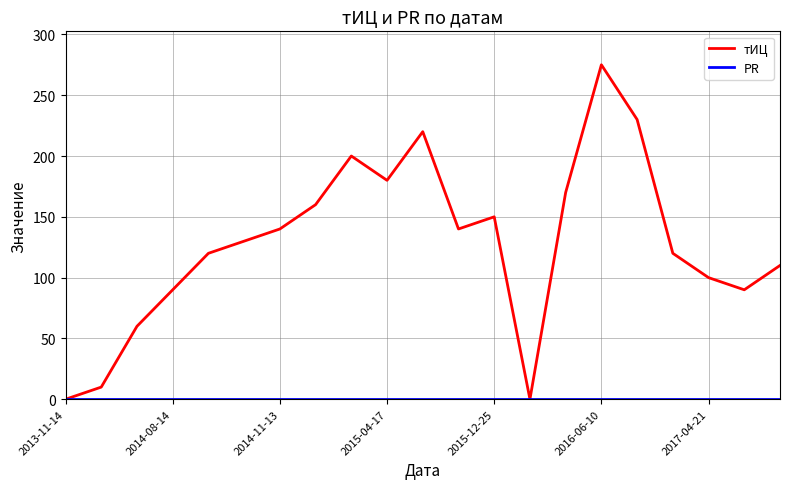

How many lines are shown in the chart?

2